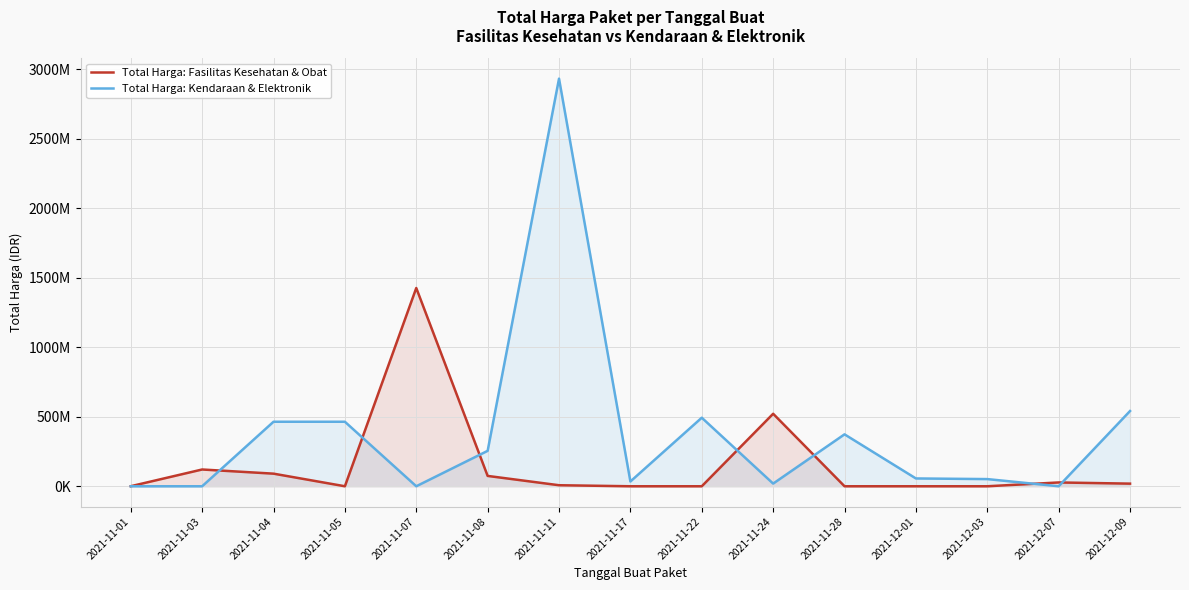

Which series has the largest range (max minus min)?

Total Harga: Kendaraan & Elektronik